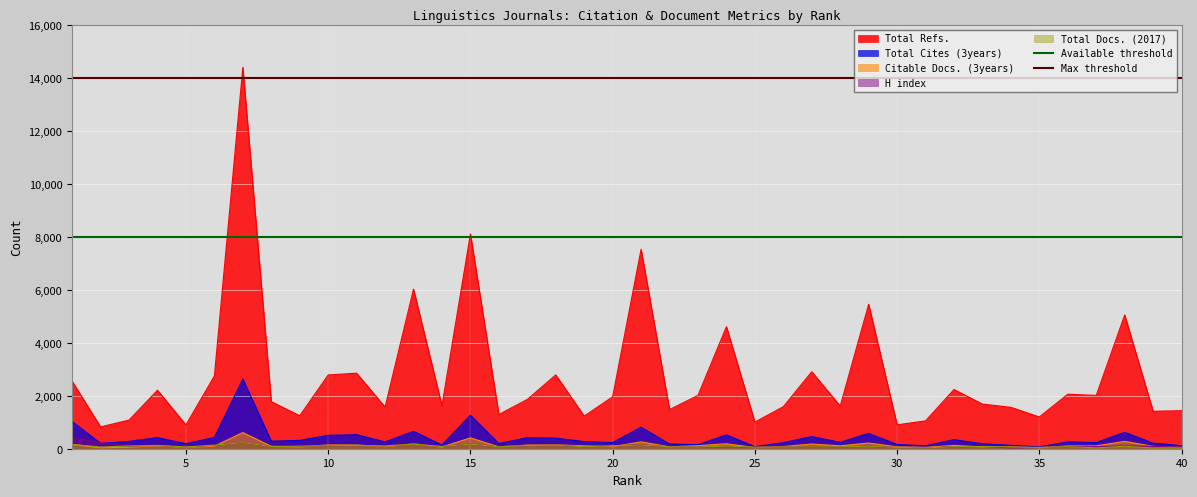

True or false: Total Refs. and Total Cites (3years) intersect in this chart.

False